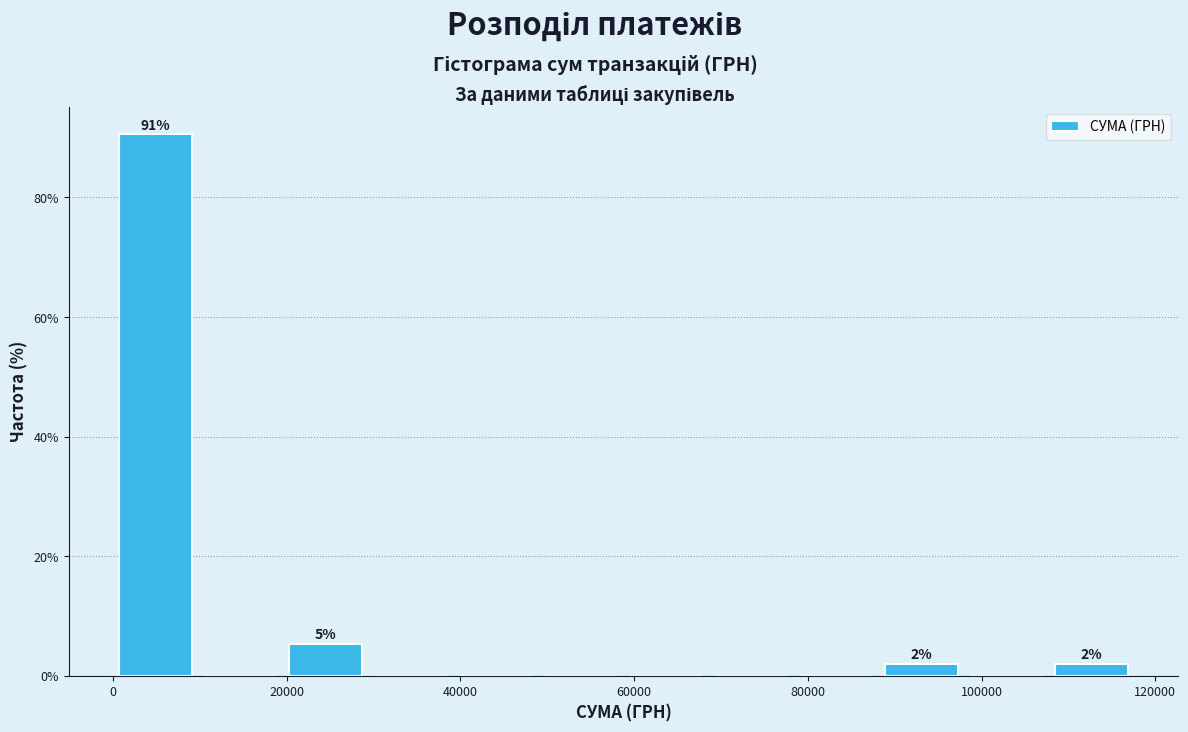

Over which range of the x-axis is the bar tallest?

0 to 10000